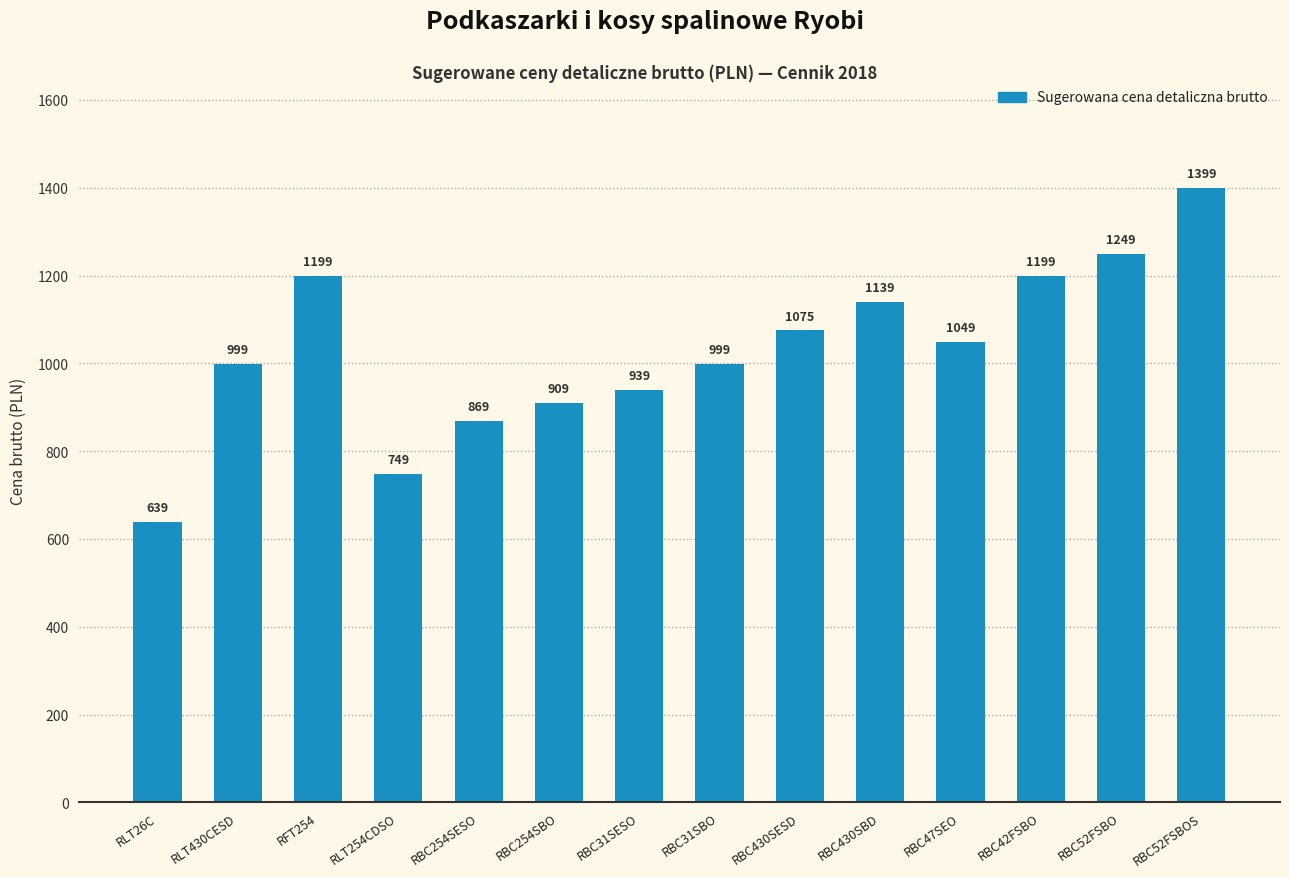

Are the bars horizontal?

No